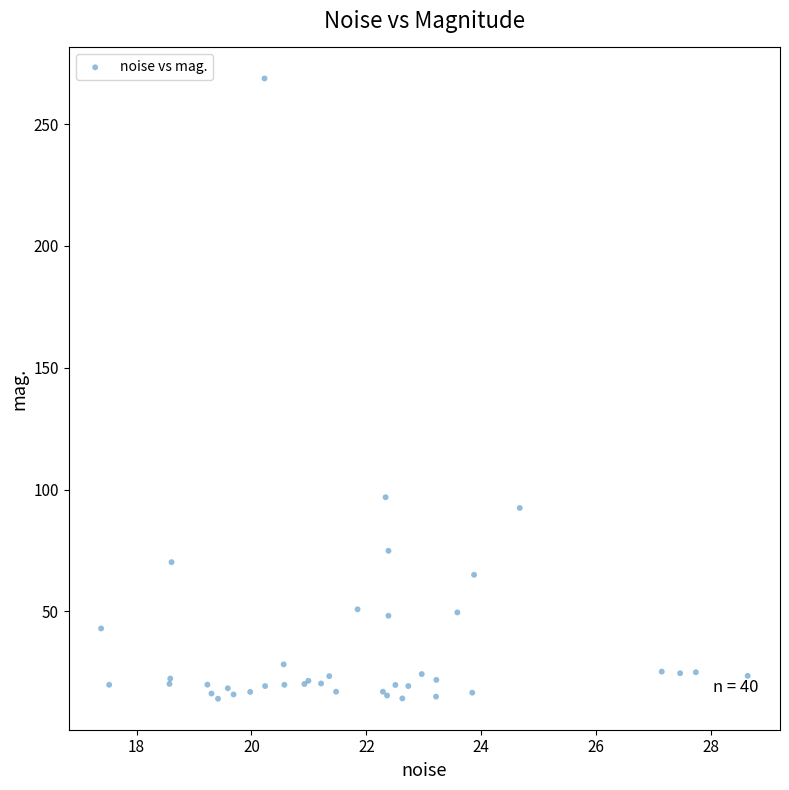

What Y value in the scatter plot is closest to 141?

96.8